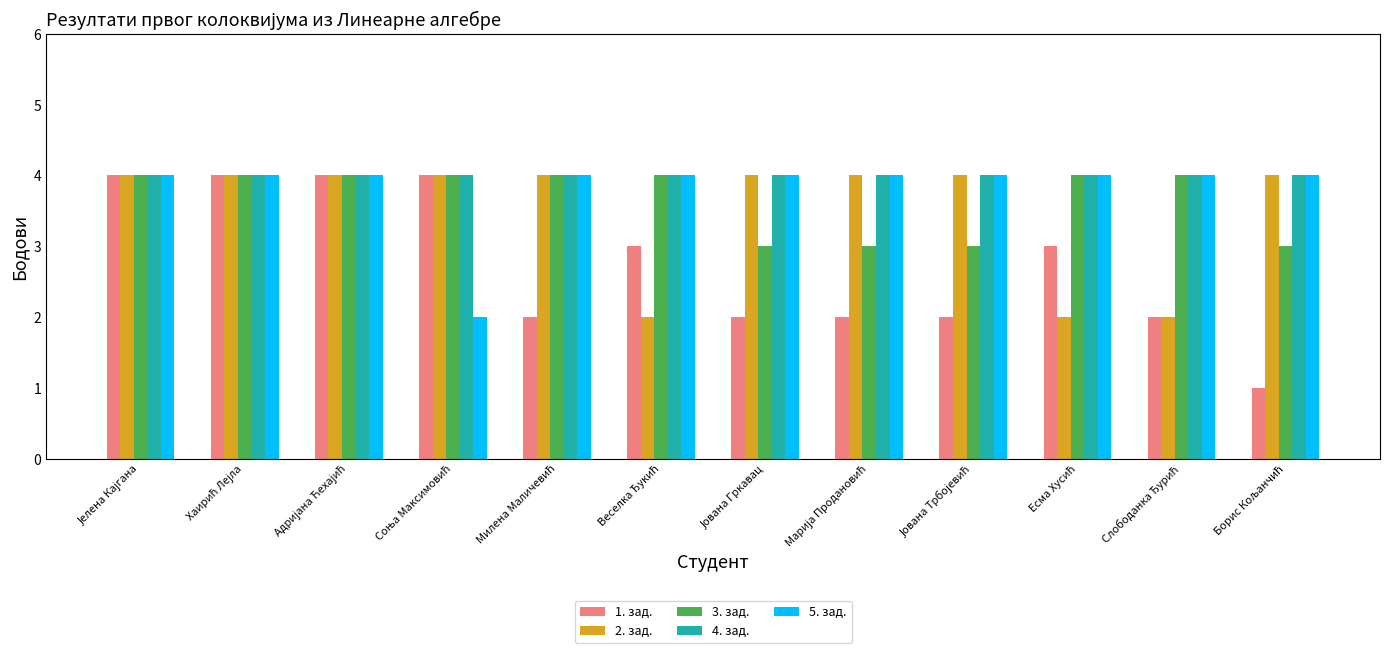

Reading left to right, transcribe all the data shown in this chart.

1. зад.: 4	4	4	4	2	3	2	2	2	3	2	1
2. зад.: 4	4	4	4	4	2	4	4	4	2	2	4
3. зад.: 4	4	4	4	4	4	3	3	3	4	4	3
4. зад.: 4	4	4	4	4	4	4	4	4	4	4	4
5. зад.: 4	4	4	2	4	4	4	4	4	4	4	4